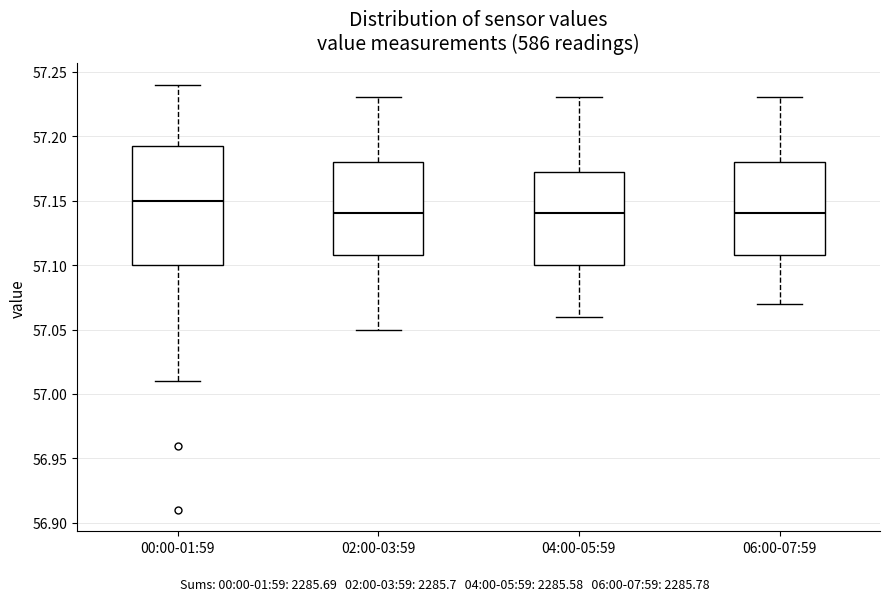

Which box is the tallest, from its lower edge to its upper edge?

00:00-01:59